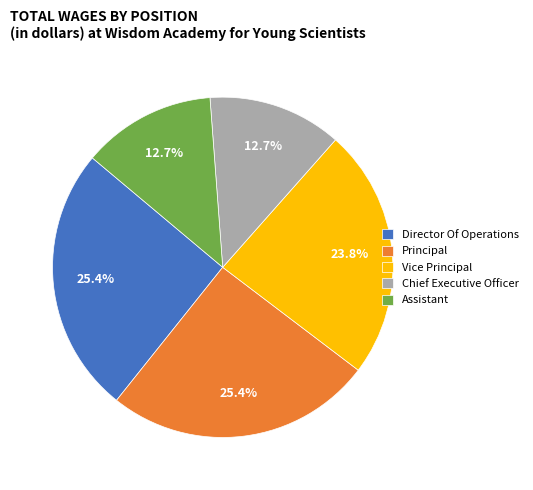

Combined, what portion of the pie is Chief Executive Officer and Director Of Operations?

38.1%